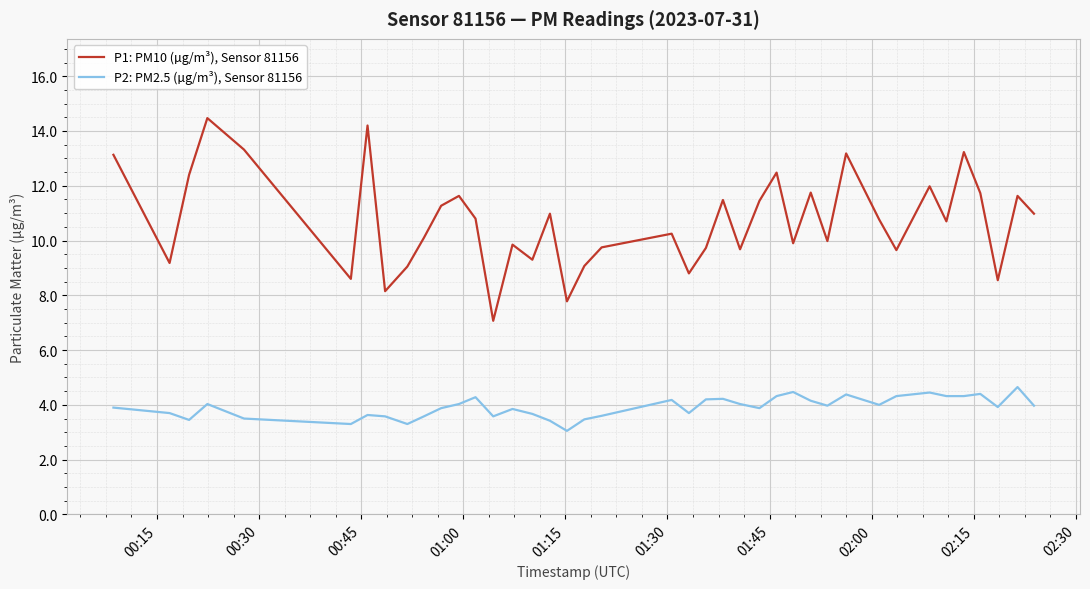

What is the difference between the maximum and minimum values in the P1: PM10 (µg/m³), Sensor 81156 series?

7.4